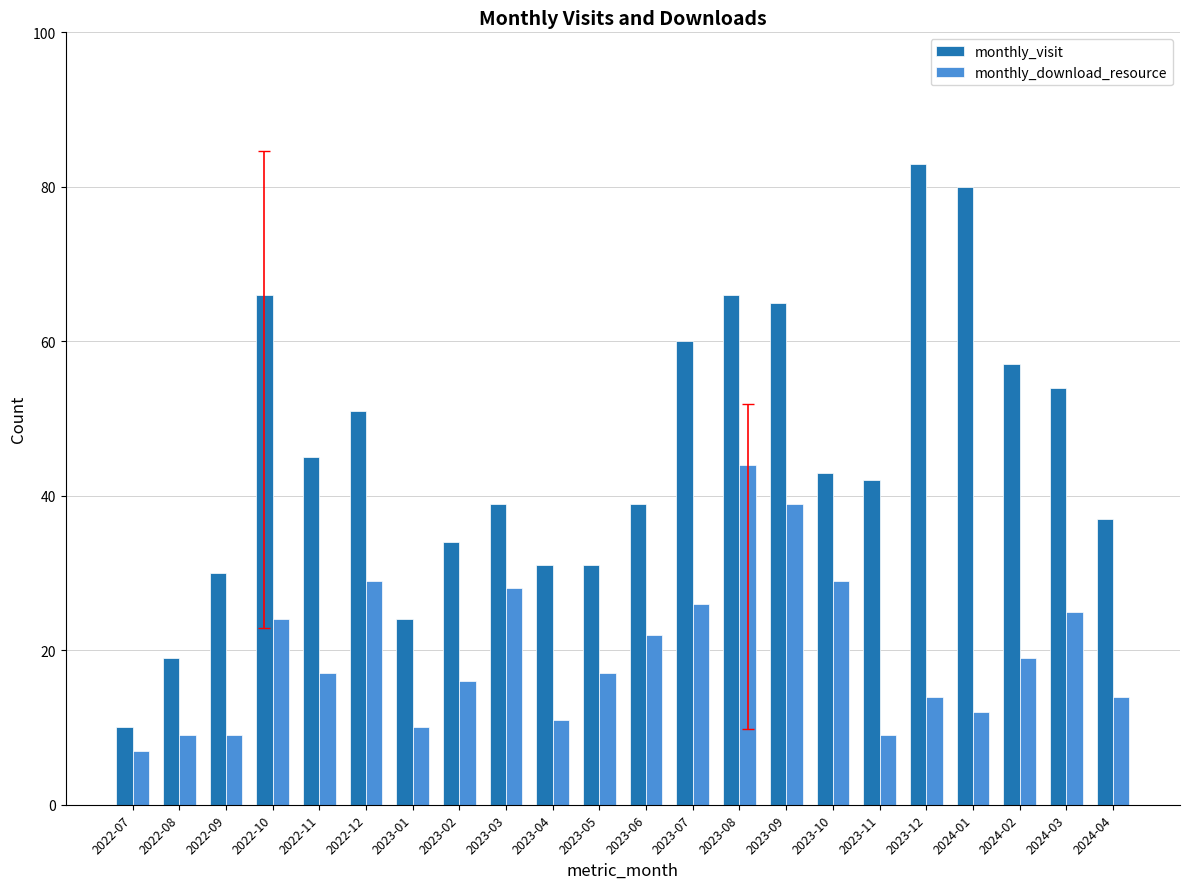

What is the total value across all series at 2022-12?

80